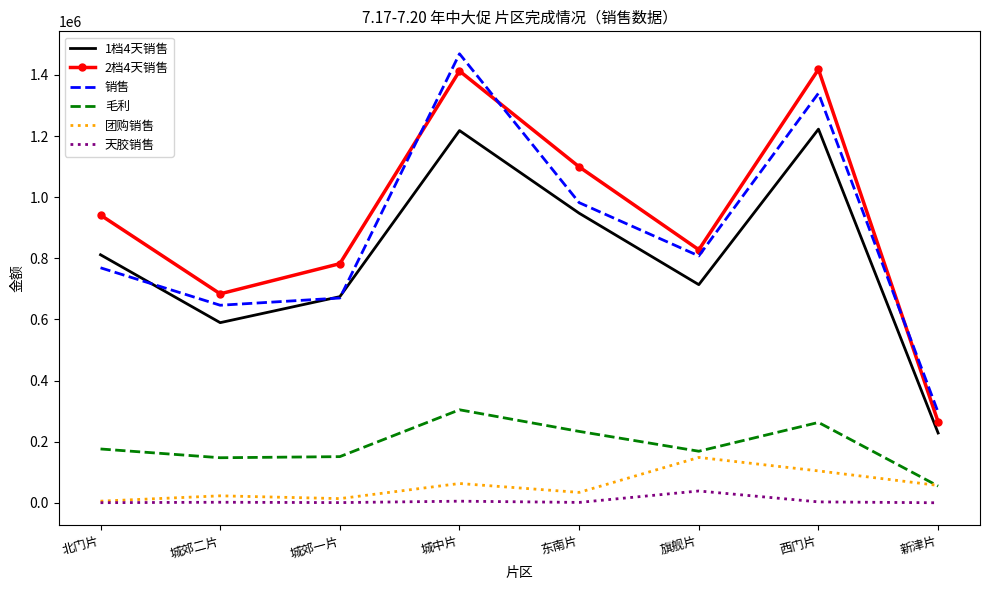

Which category has the highest value across all series?

城中片